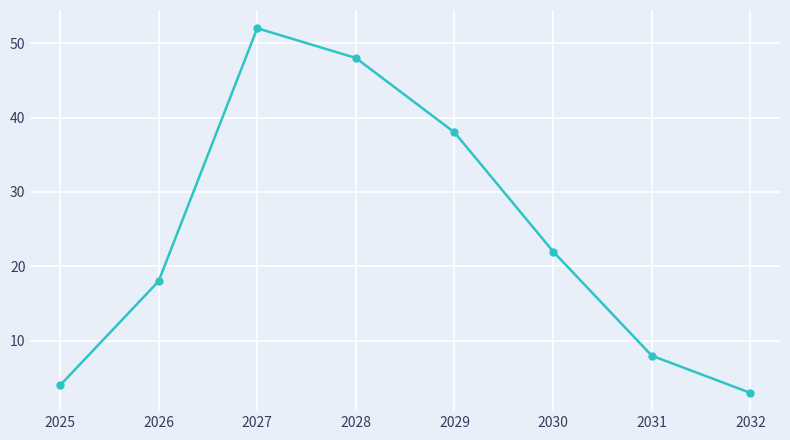

Reading right to left, what are all the values shown in this chart?

3	8	22	38	48	52	18	4